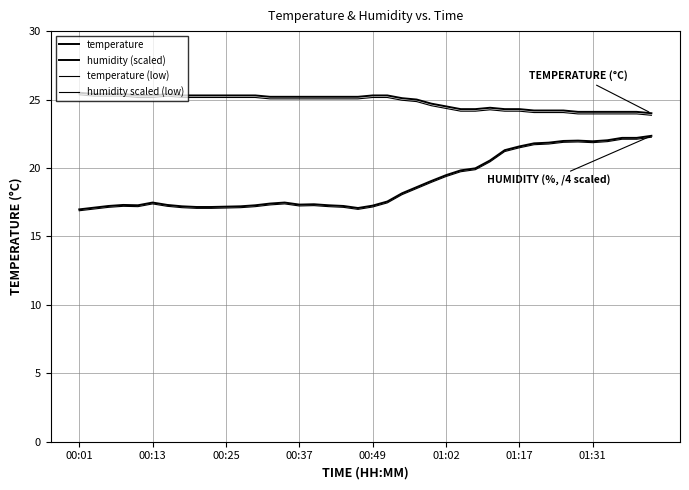

Reading right to left, what are all the values shown in this chart?

temperature: 24.0	24.1	24.1	24.1	24.1	24.1	24.2	24.2	24.2	24.3	24.3	24.4	24.3	24.3	24.5	24.7	25.0	25.1	25.3	25.3	25.2	25.2	25.2	25.2	25.2	25.2	25.2	25.3	25.3	25.3	25.3	25.3	25.3	25.4	25.3	25.3	25.4	25.4	25.4	25.5
humidity (scaled): 22.4	22.2	22.2	22.0	21.9	22.0	22.0	21.9	21.8	21.6	21.3	20.6	20.0	19.8	19.5	19.1	18.6	18.1	17.6	17.2	17.1	17.2	17.3	17.4	17.3	17.5	17.4	17.3	17.2	17.2	17.1	17.1	17.2	17.3	17.5	17.3	17.3	17.2	17.1	17.0
temperature (low): 23.9	24.0	24.0	24.0	24.0	24.0	24.1	24.1	24.1	24.2	24.2	24.2	24.2	24.2	24.4	24.6	24.9	25.0	25.2	25.2	25.1	25.1	25.1	25.1	25.1	25.1	25.1	25.2	25.2	25.2	25.2	25.2	25.2	25.2	25.2	25.2	25.2	25.2	25.2	25.4
humidity scaled (low): 22.2	22.1	22.1	21.9	21.8	21.9	21.9	21.8	21.7	21.5	21.2	20.4	19.9	19.7	19.4	18.9	18.5	18.0	17.4	17.1	17.0	17.1	17.2	17.2	17.2	17.4	17.3	17.2	17.1	17.1	17.0	17.0	17.1	17.2	17.4	17.2	17.2	17.1	17.0	16.9